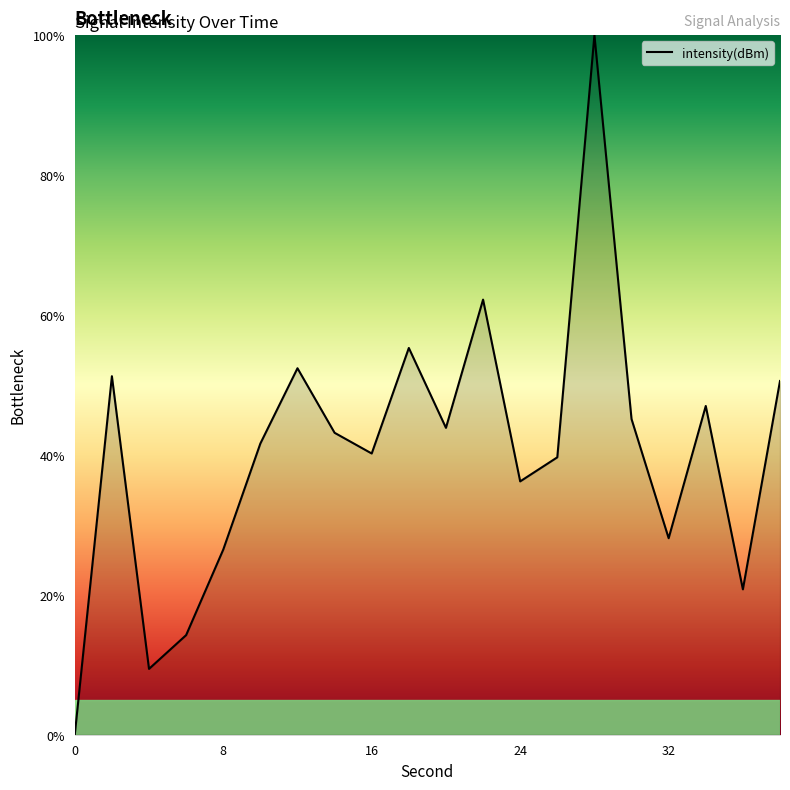

What is the maximum value shown in the chart?

100.0